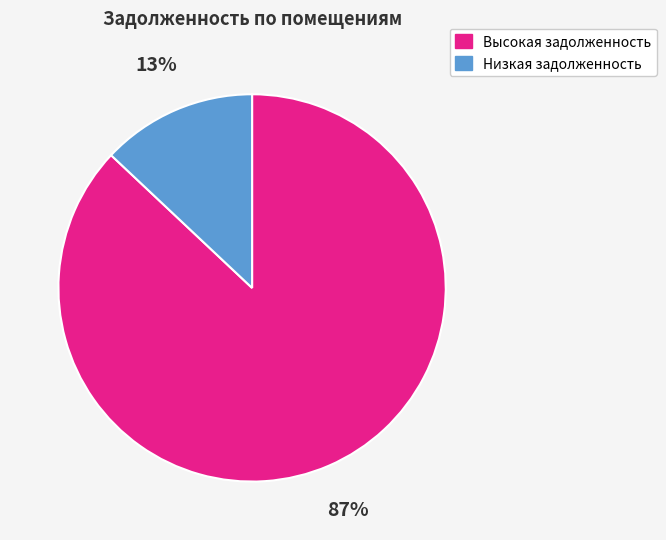

Count the number of slices in the pie.

2